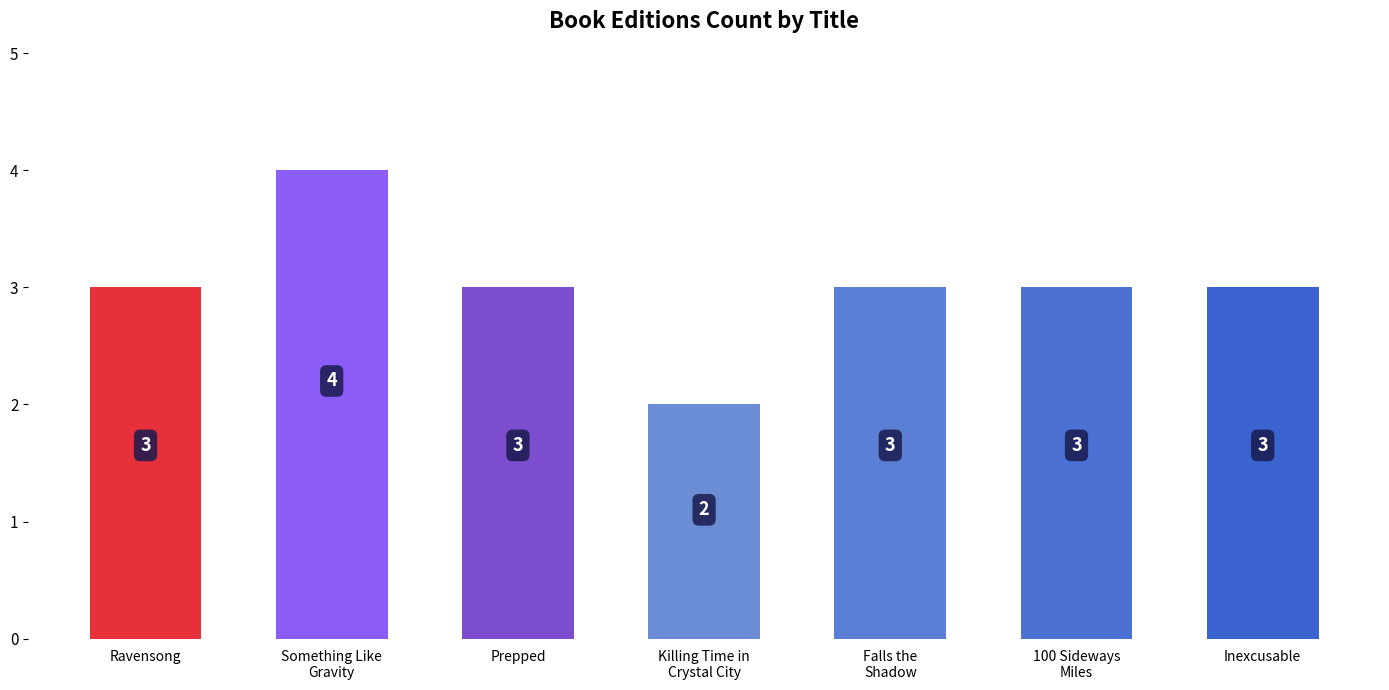

What is the maximum value shown in the chart?

4